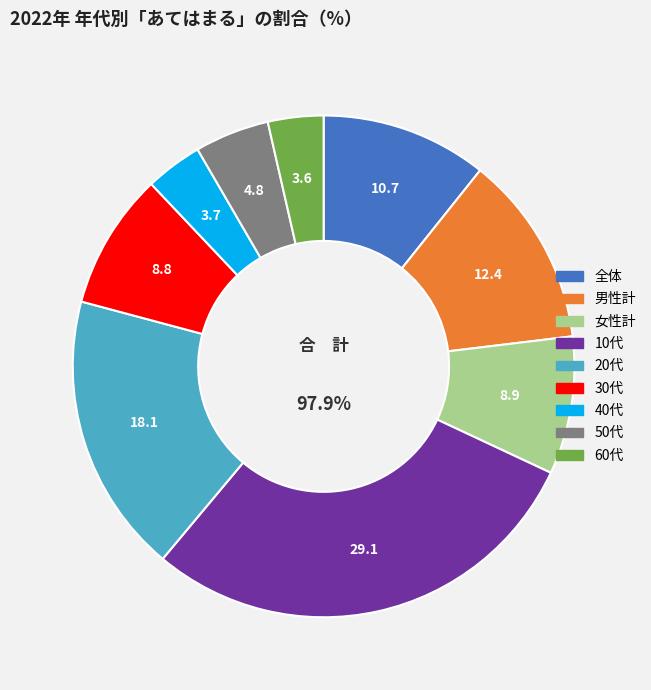

To the nearest percent, what portion does 20代 represent?

18%